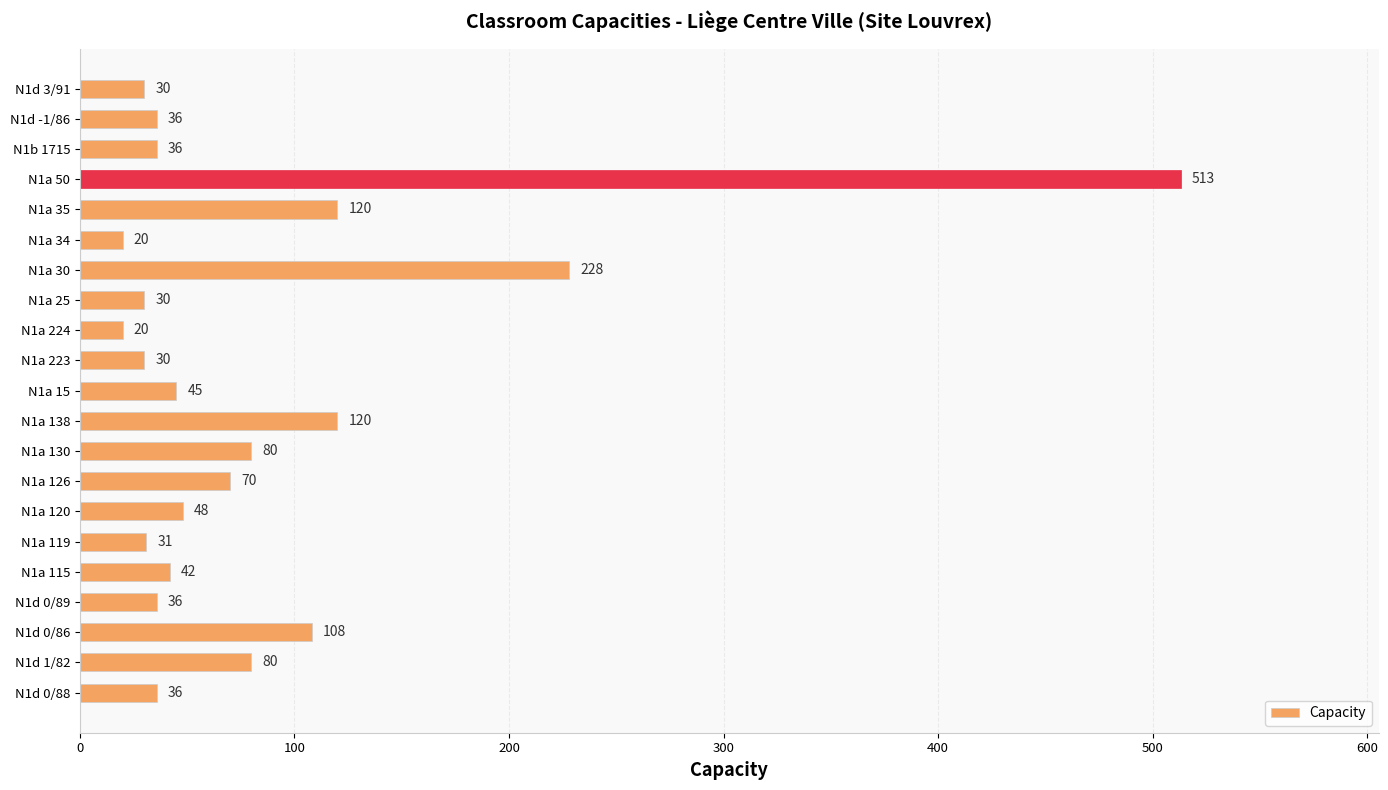

What is the ratio of the value at N1b 1715 to the value at N1a 138?

0.3